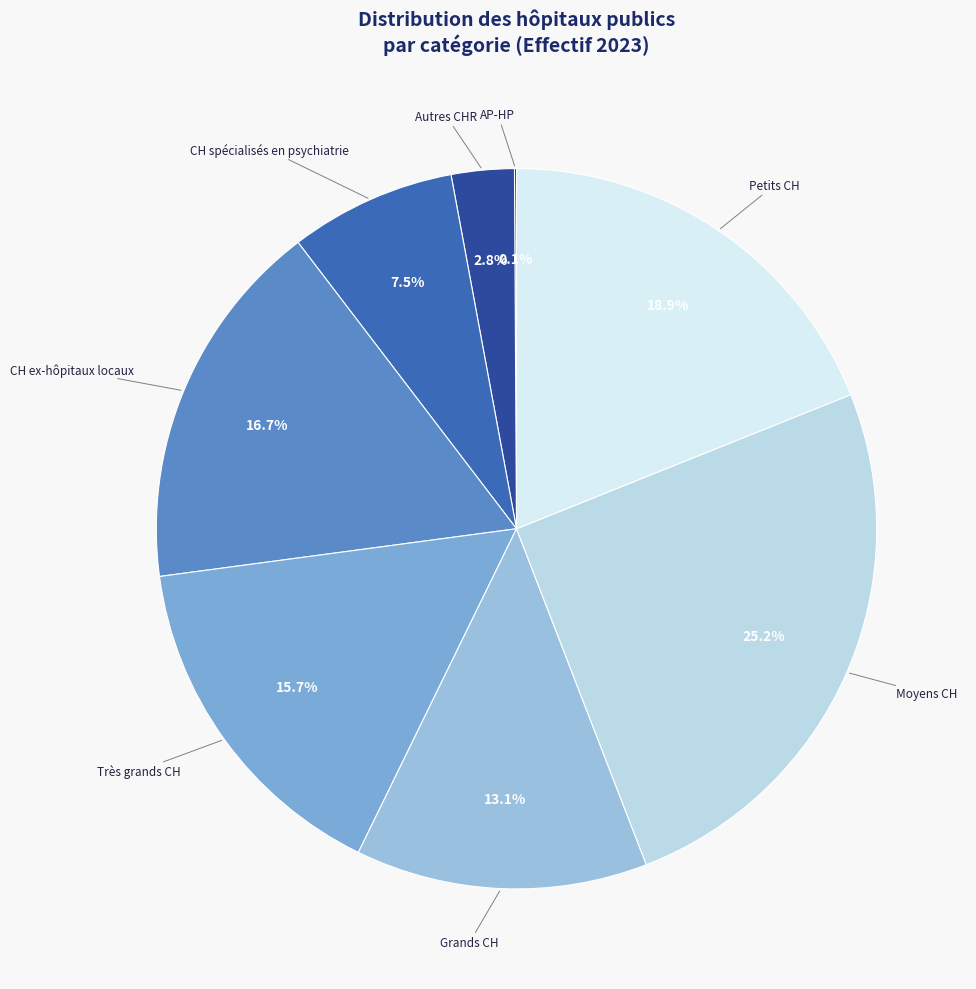

Which slice is the smallest?

AP-HP